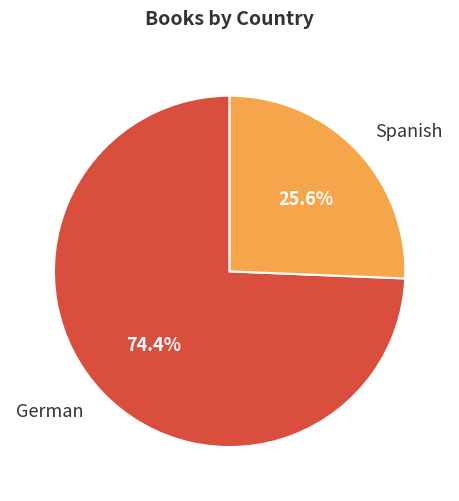

What percentage is the German slice, to the nearest percent?

74%